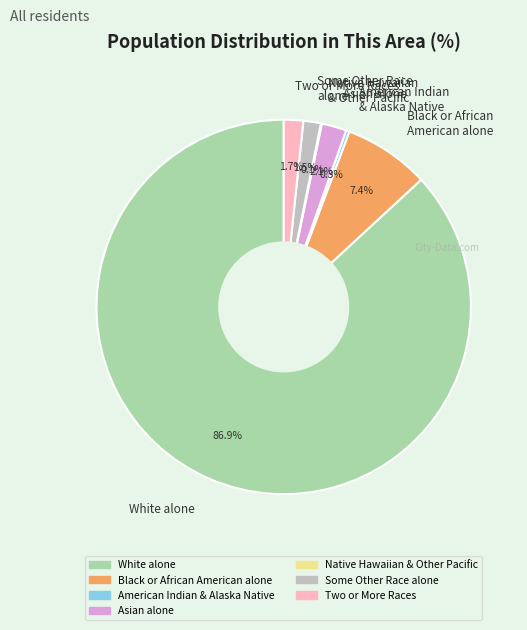

To the nearest percent, what portion does Two or More Races represent?

2%